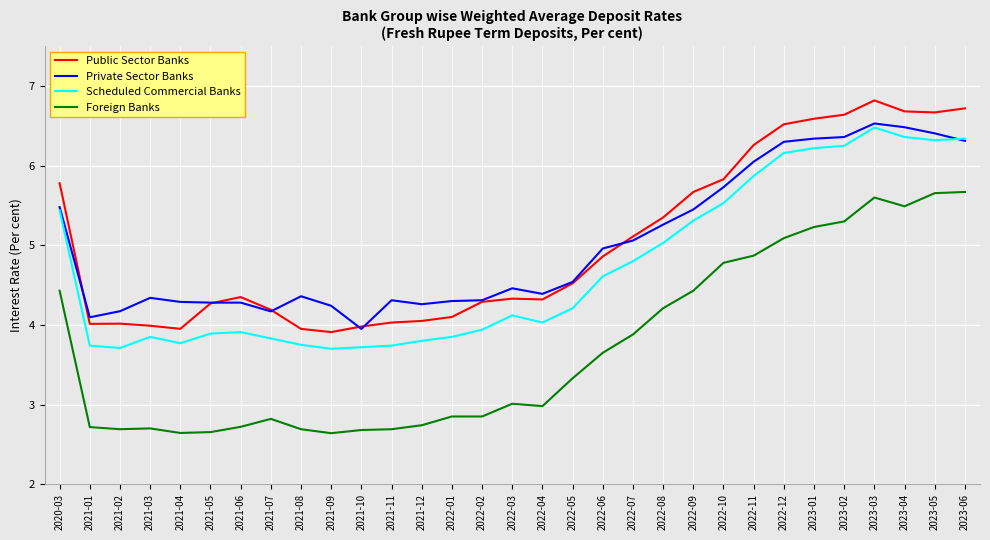

Which category has the lowest value in the Private Sector Banks series?

2021-10